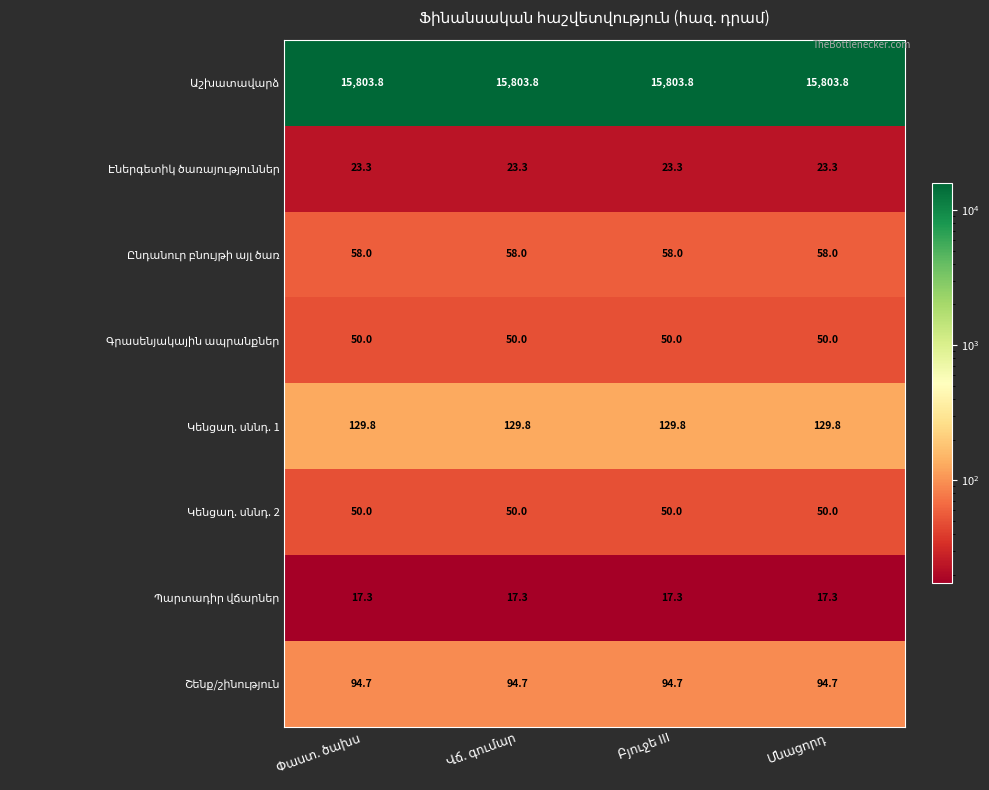

What is the smallest value displayed?

17.3